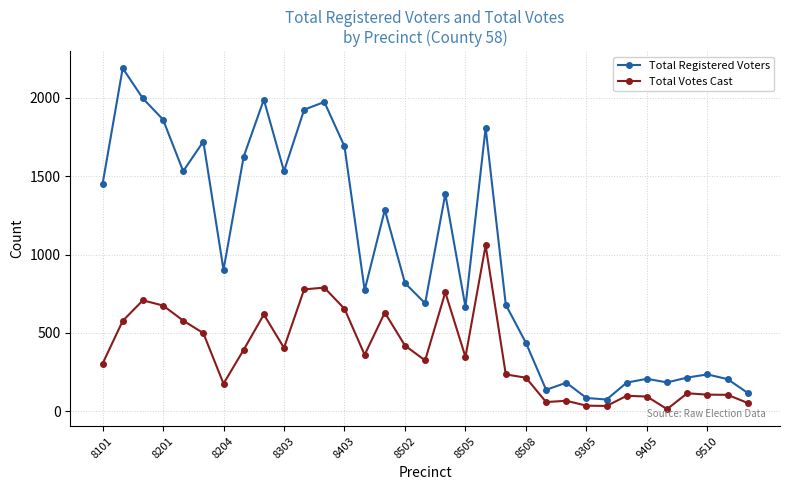

How many data points in Total Votes Cast are less than 347?

16